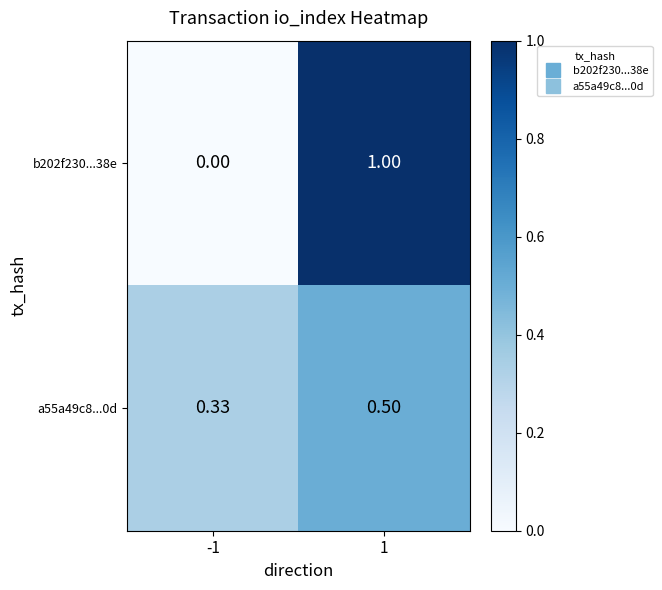

Is the value of a55a49c8...0d at 1 greater than the value of b202f230...38e at 1?

No